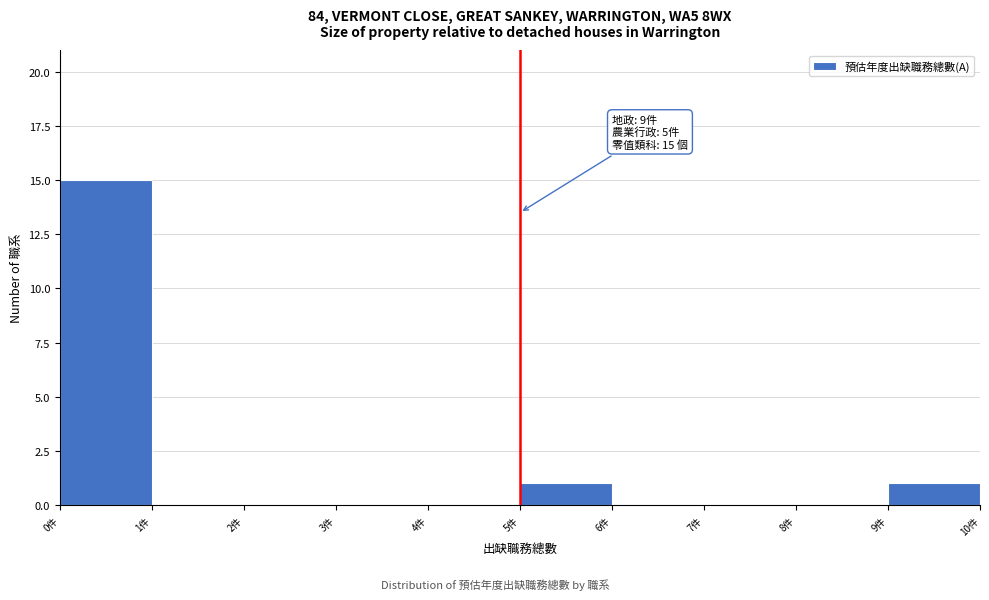

Over which range of the x-axis is the bar tallest?

0 to 1